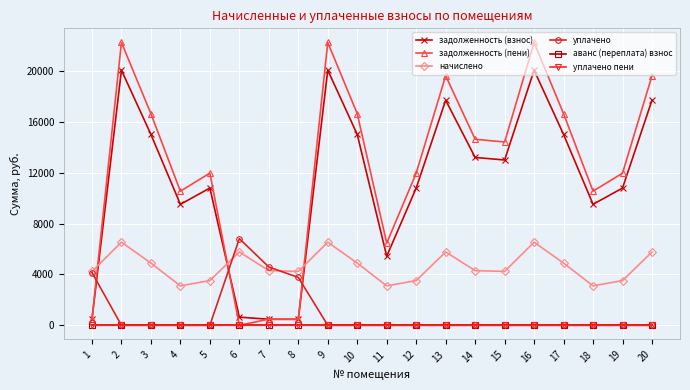

What is the greatest value displayed?

22271.4